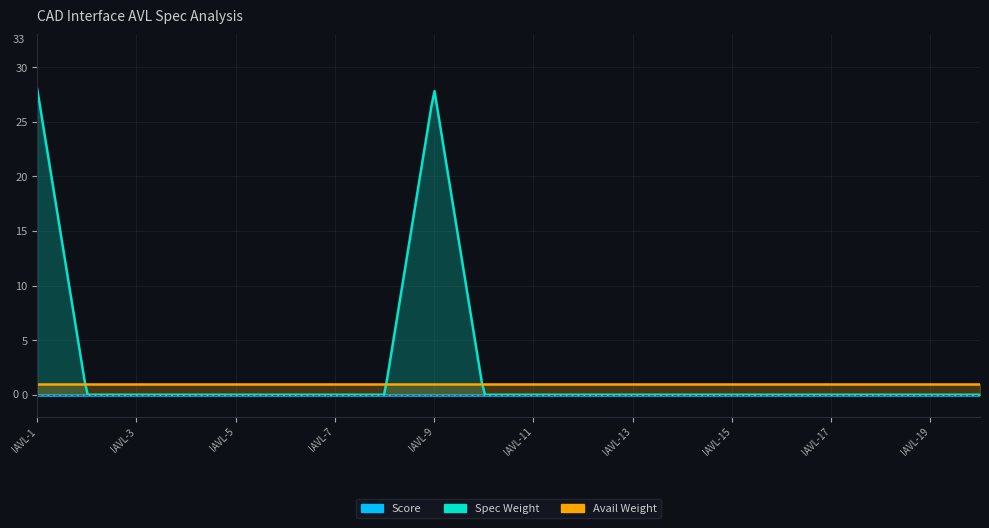

Between IAVL-1 and IAVL-13, which series saw the biggest shift?

Spec Weight